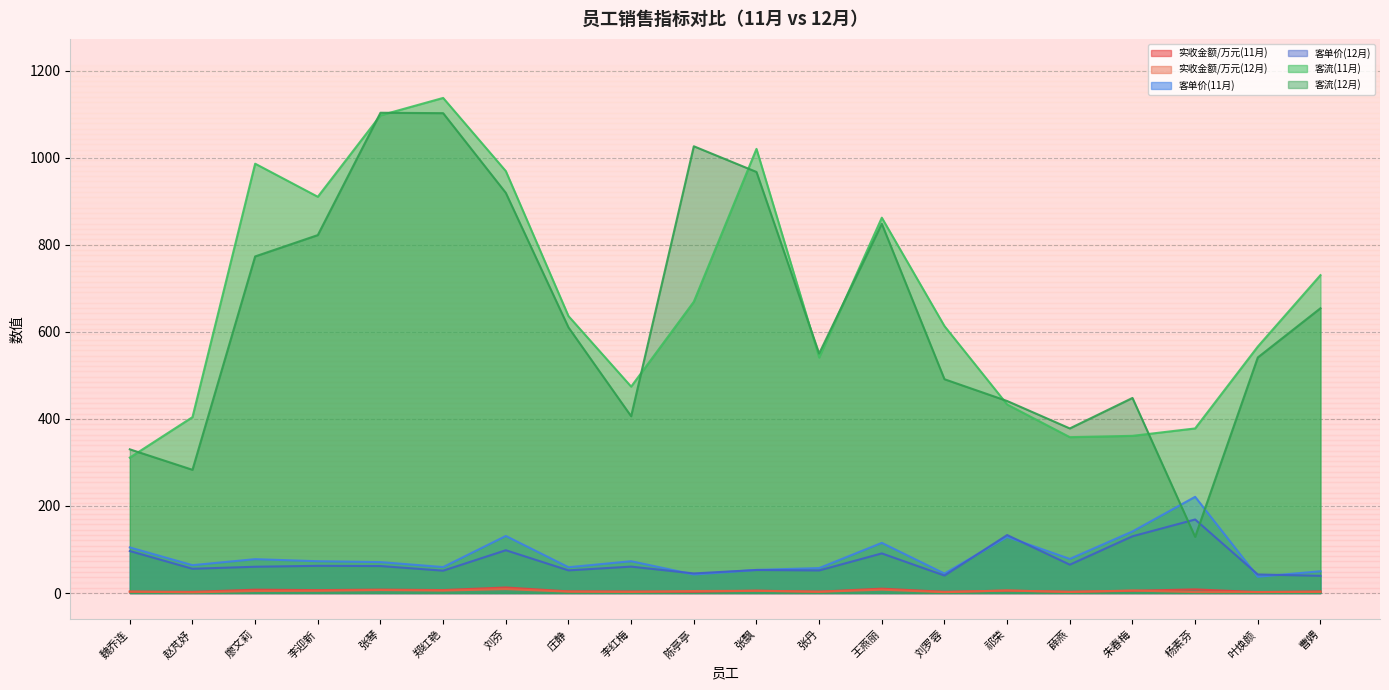

What position from the left is 陈亭亭?

10